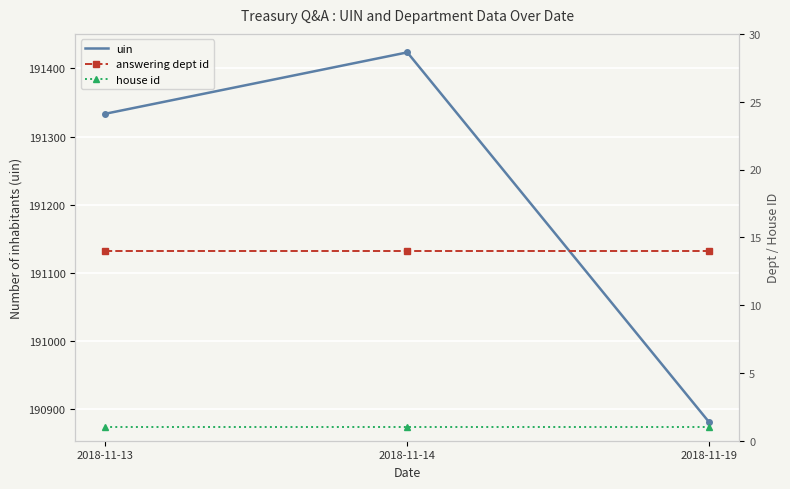

Rank the series at 2018-11-14 from lowest to highest value.

house id, answering dept id, uin